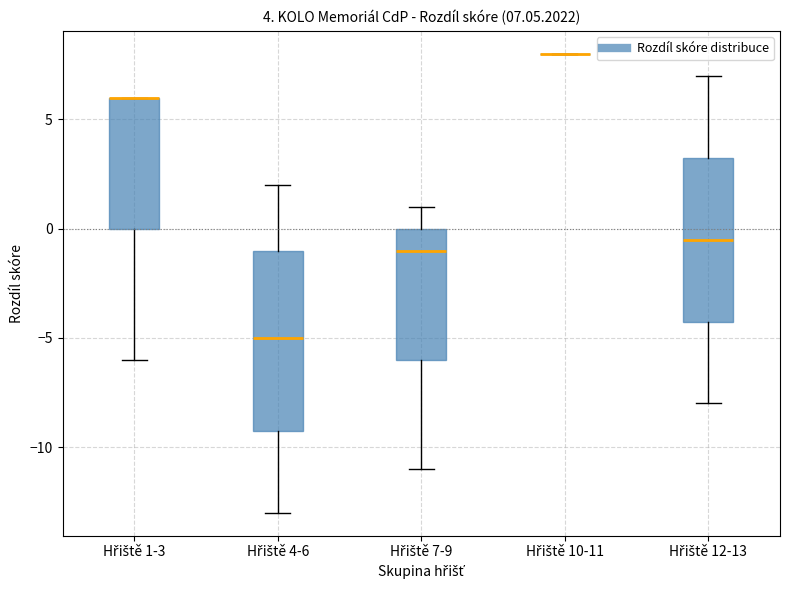

Comparing the boxes themselves (not the whiskers), which one is the tallest?

Hřiště 4-6